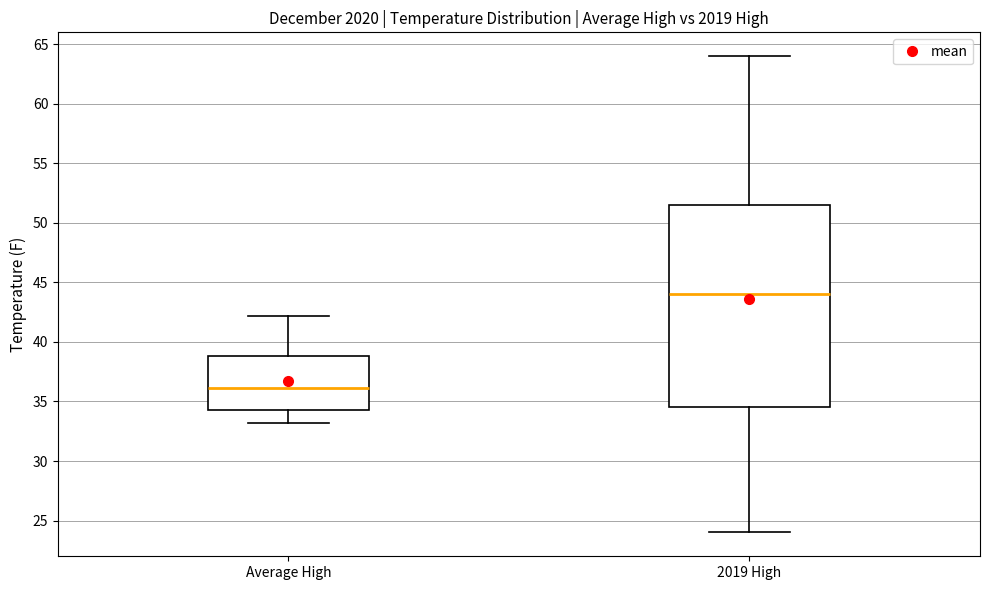

Reading left to right, read every box against the y-axis: the position of its median line, the range the box covers, and the ends of its whiskers. The values are not printed on the chart, so give them approximately, as read against the axis.

Average High: median 36.0, box 34.5 to 39.0, whiskers 33.0 to 42.0
2019 High: median 44.0, box 34.5 to 51.5, whiskers 24.0 to 64.0